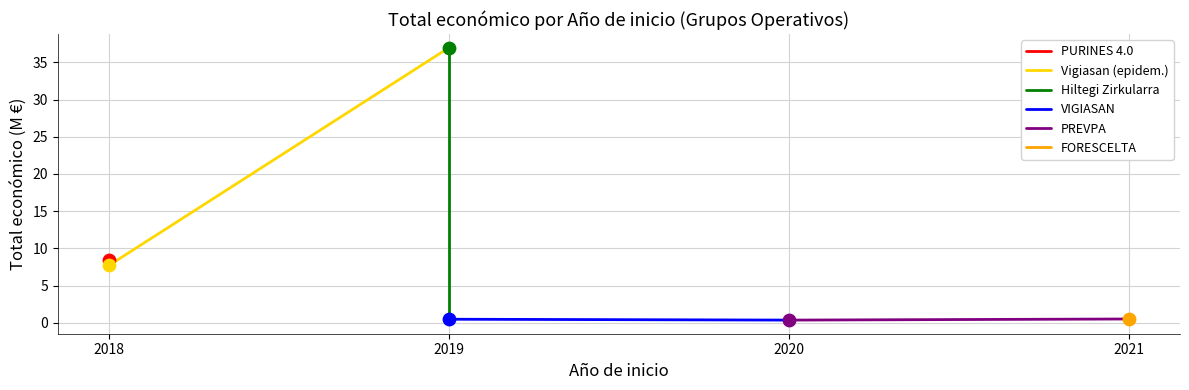

Which series has the largest total across all categories?

Vigiasan (epidem.)